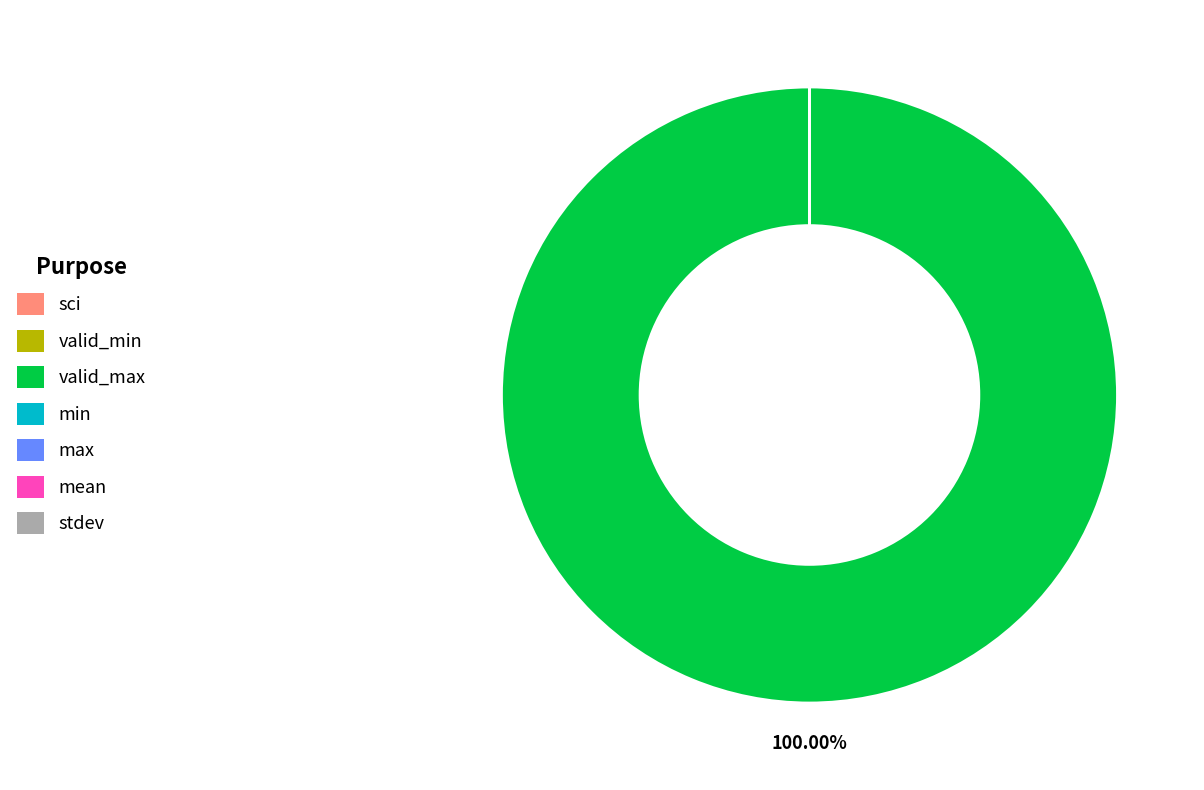

Does any single category account for the majority?

Yes